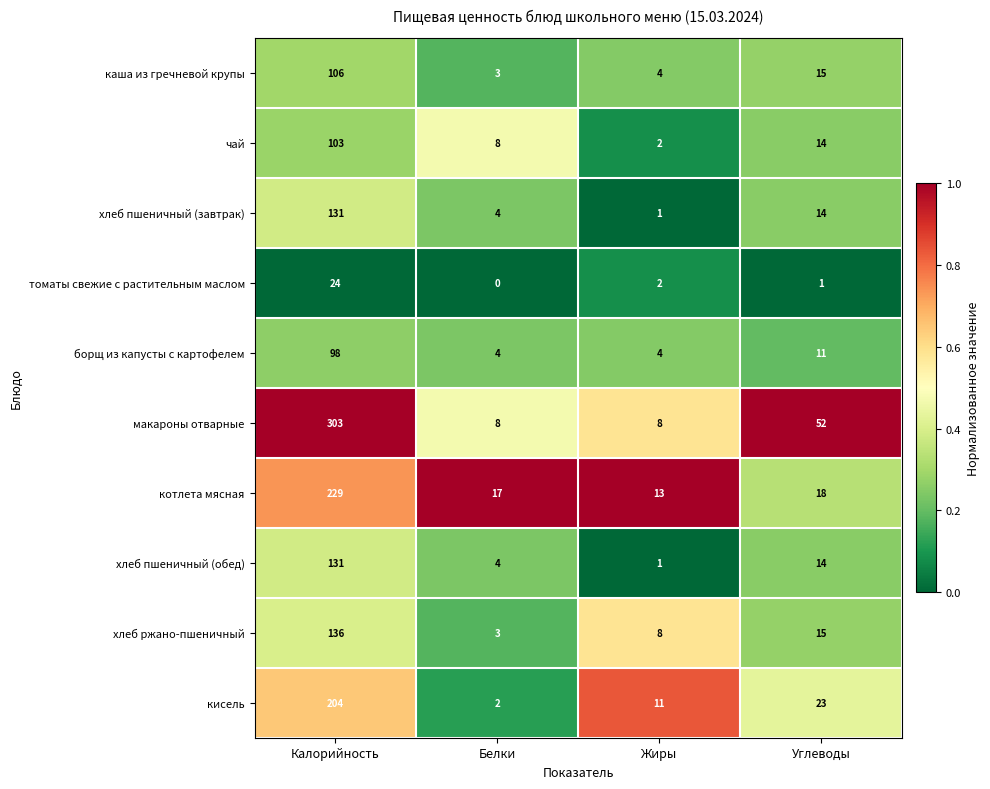

What value does the котлета мясная series have at Калорийность, to the nearest 5?

230